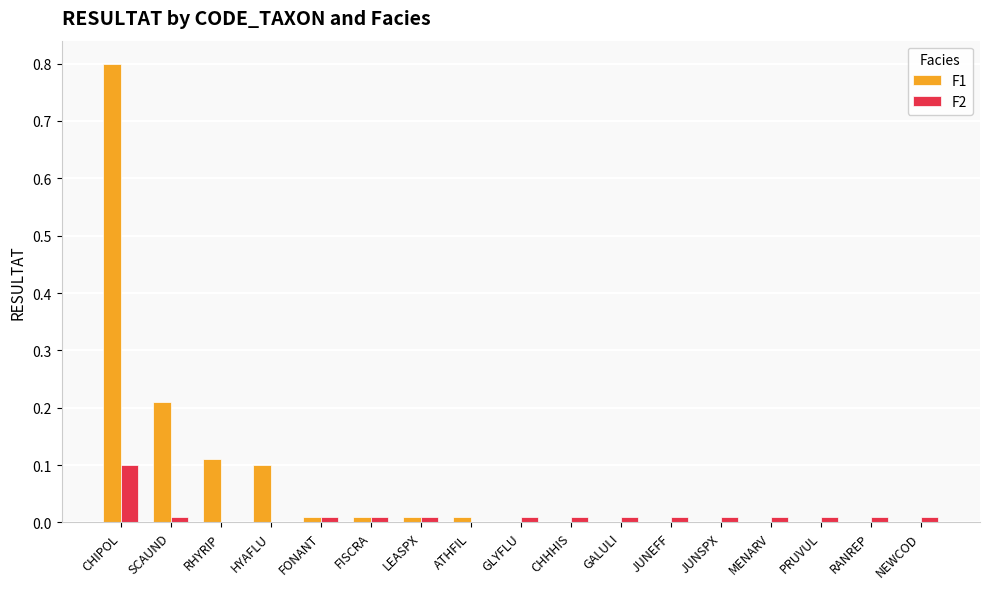

How many data points does each series have?

17